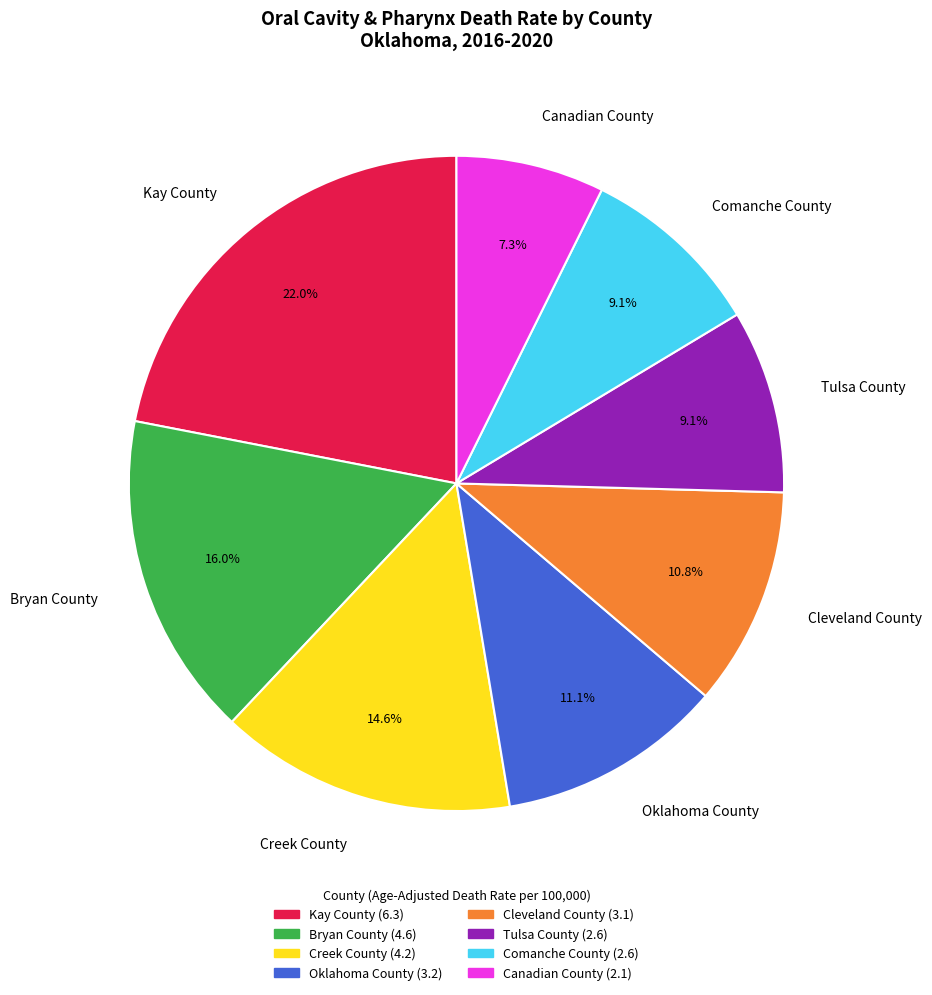

Which category has the smallest portion of the pie?

Canadian County